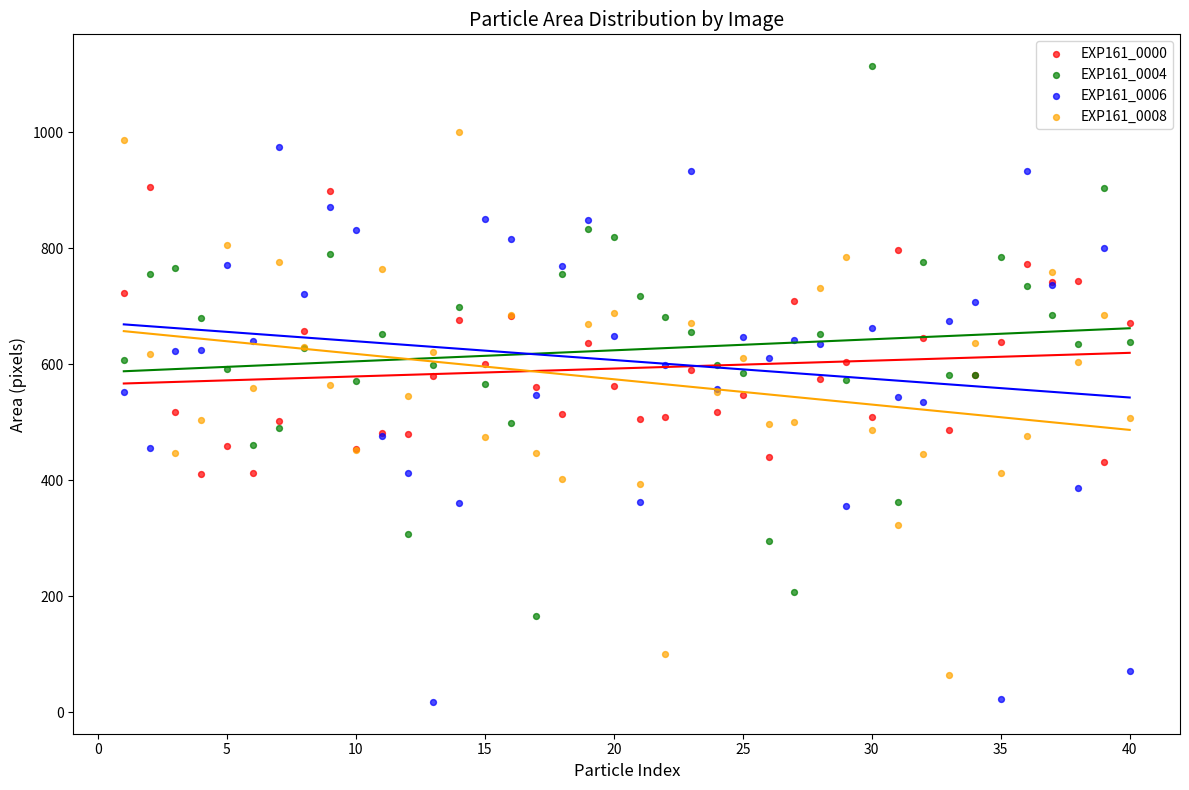

Which series reaches the maximum Y coordinate?

EXP161_0004